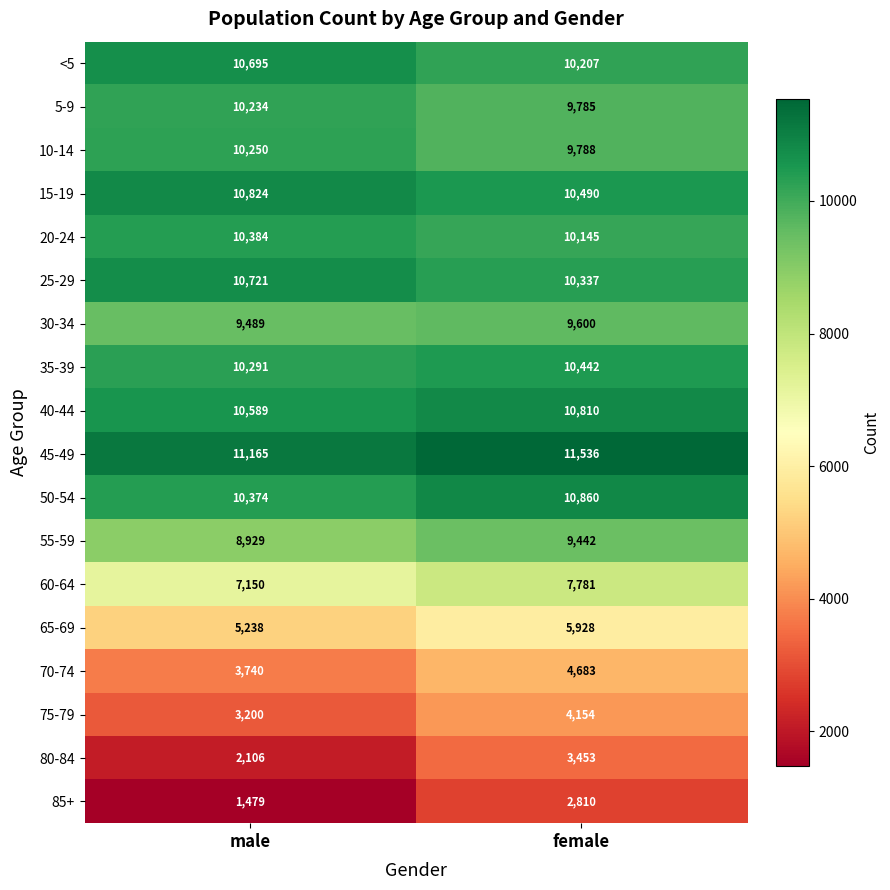

What is the smallest value displayed?

1479